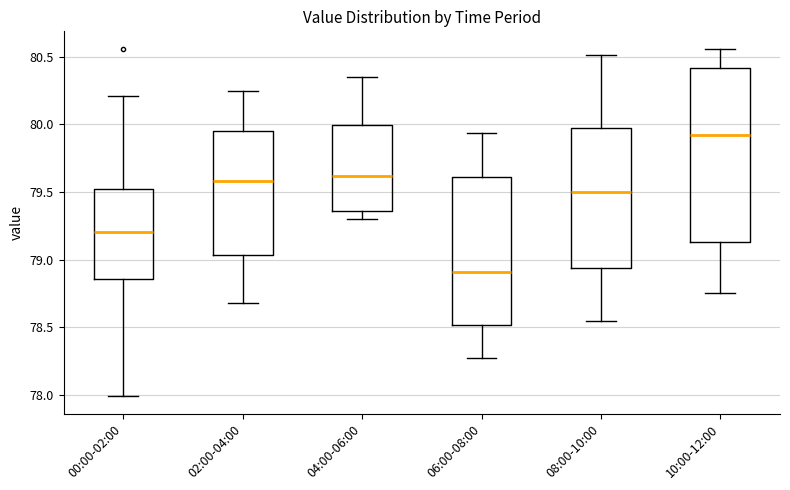

Where does the upper whisker of the box for 10:00-12:00 end on the y-axis? The values are not printed on the chart, so give them approximately, as read against the axis.

80.55